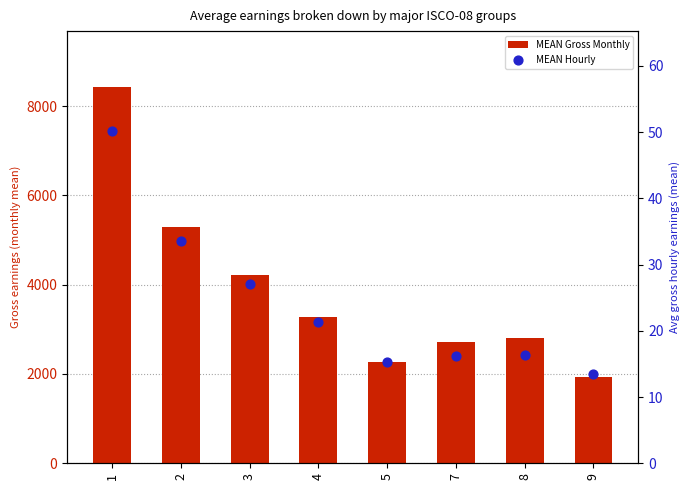

At how many categories does at least one series exceed 3533?

3